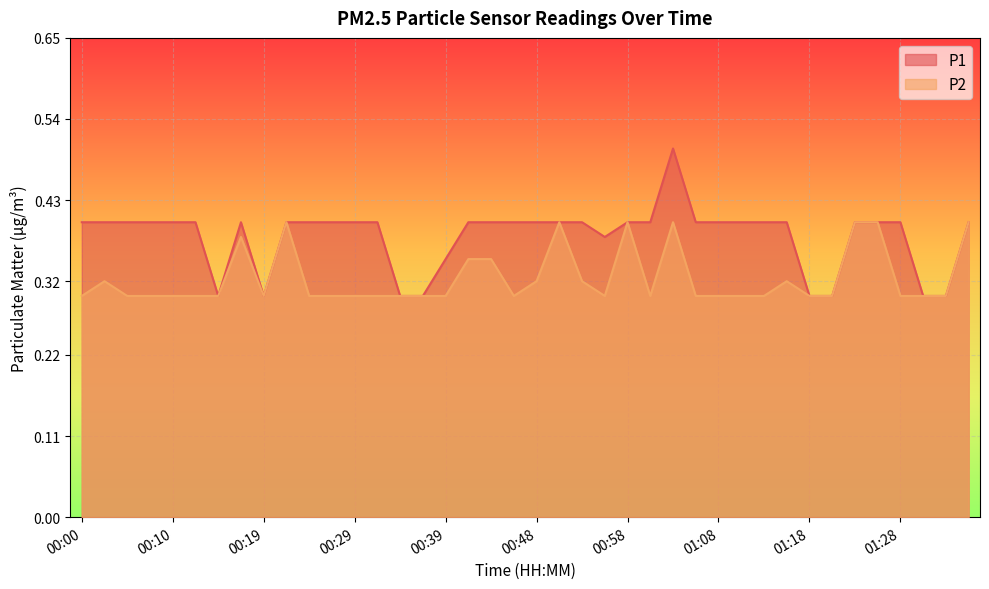

Count the P2 values in the range 0 to 1.

40